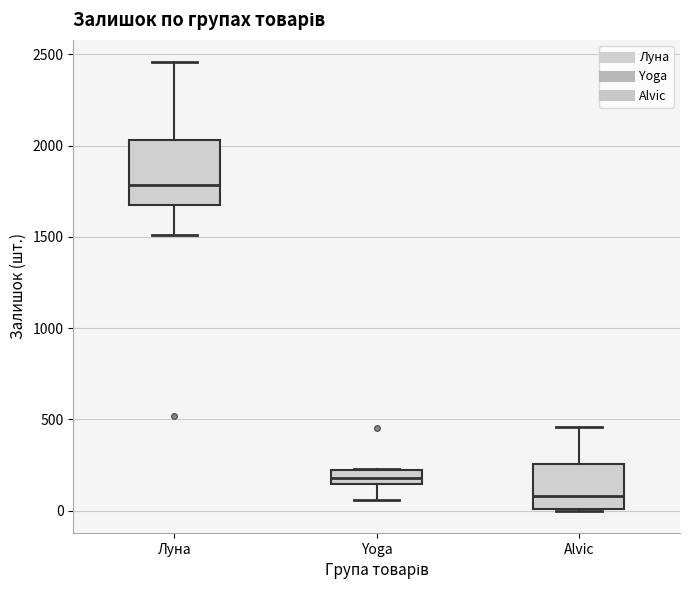

Reading left to right, read every box against the y-axis: the position of its median line, the range the box covers, and the ends of its whiskers. The values are not printed on the chart, so give them approximately, as read against the axis.

Луна: median 1800, box 1650 to 2050, whiskers 1500 to 2450
Yoga: median 200, box 150 to 250, whiskers 50 to 250
Alvic: median 100, box 0 to 250, whiskers 0 to 450